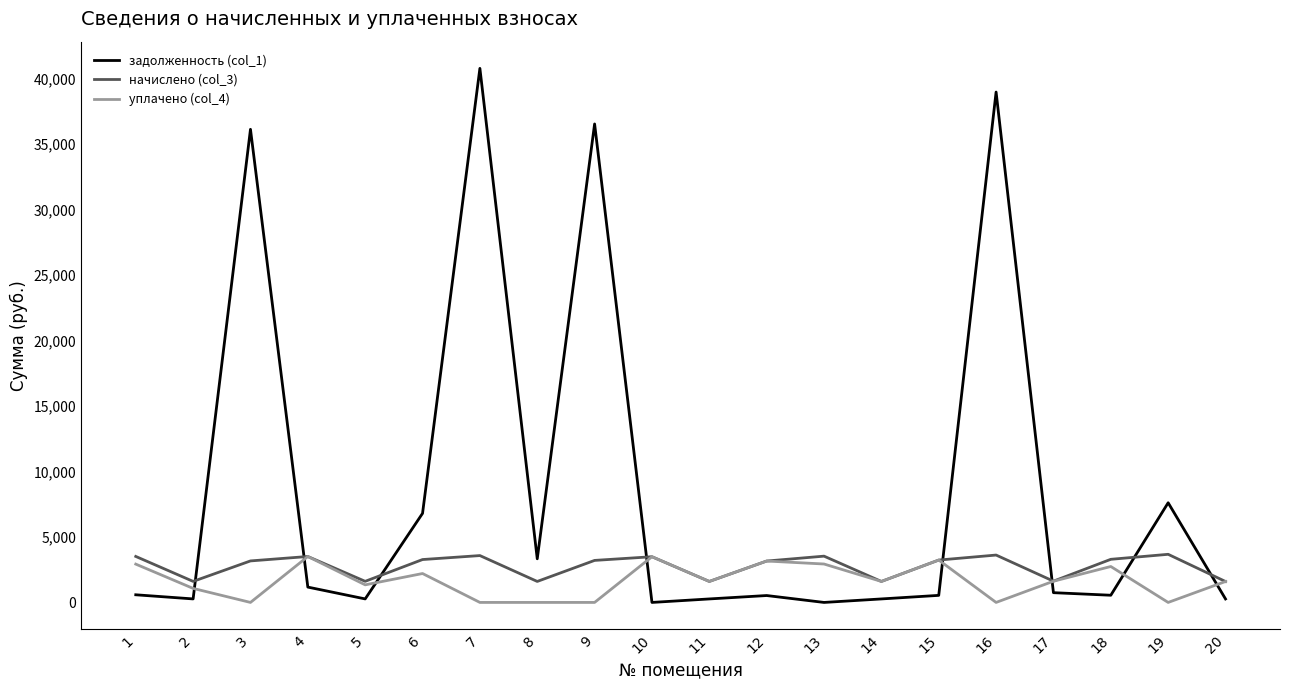

At which category does начислено (col_3) reach its first local valley?

2